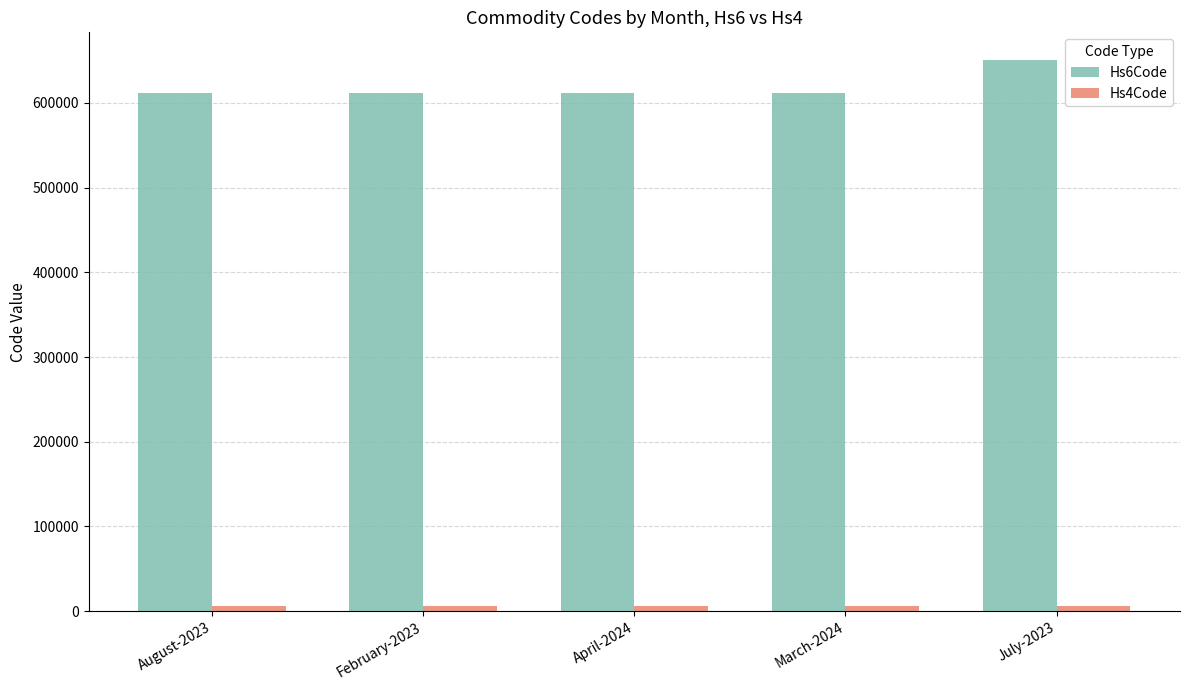

At which category is the sum across all series the highest?

July-2023